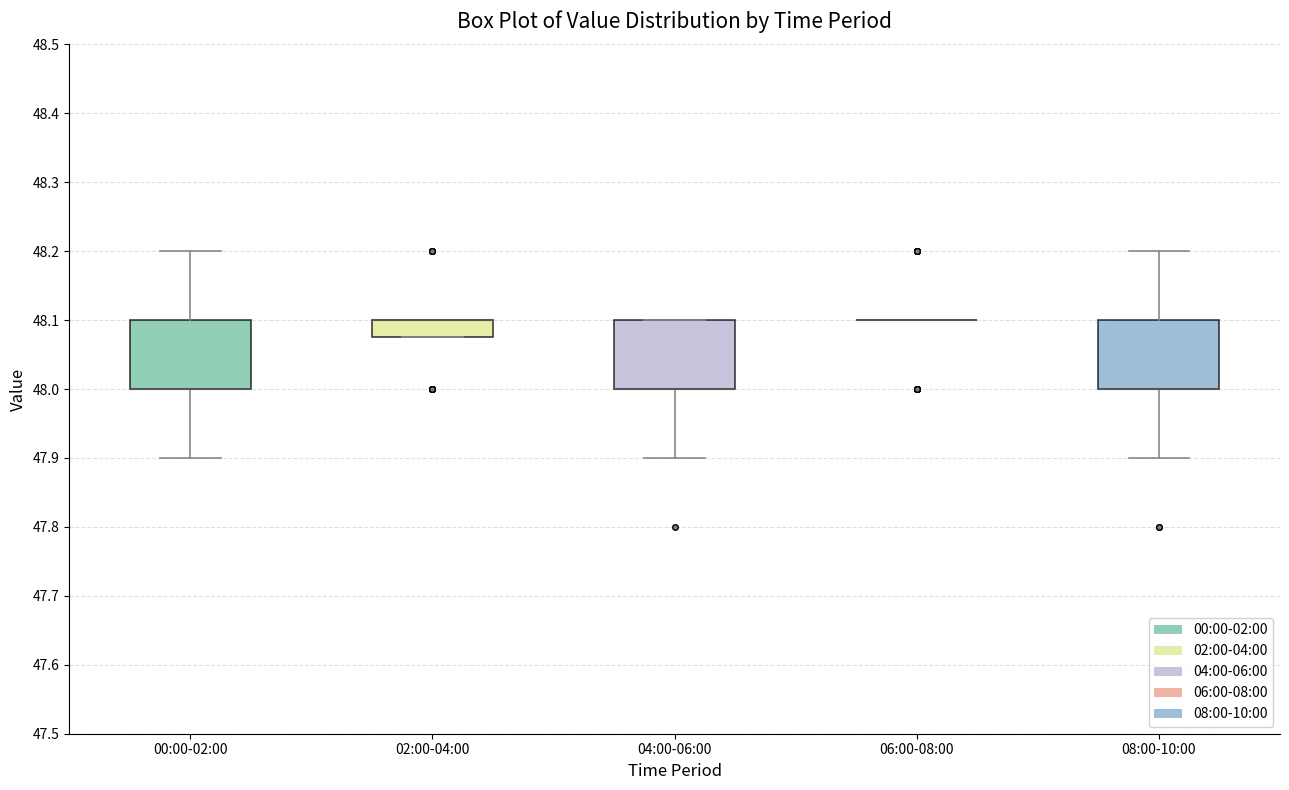

Reading left to right, read every box against the y-axis: the position of its median line, the range the box covers, and the ends of its whiskers. The values are not printed on the chart, so give them approximately, as read against the axis.

00:00-02:00: median 48.00 (drawn on the box's lower edge), box 48.00 to 48.10, whiskers 47.90 to 48.20
02:00-04:00: median 48.10 (drawn on the box's upper edge), box 48.08 to 48.10, whiskers 48.08 to 48.10
04:00-06:00: median 48.00 (drawn on the box's lower edge), box 48.00 to 48.10, whiskers 47.90 to 48.10
06:00-08:00: box collapsed to a line at 48.10, whiskers 48.10 to 48.10
08:00-10:00: median 48.00 (drawn on the box's lower edge), box 48.00 to 48.10, whiskers 47.90 to 48.20